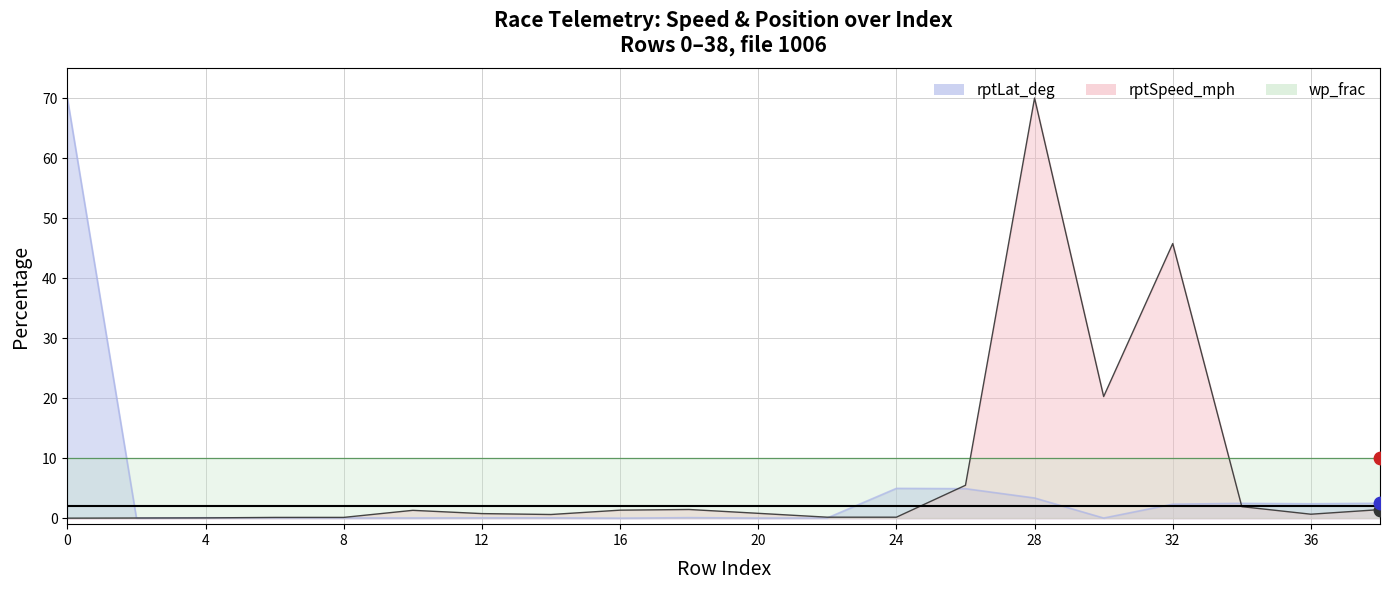

Which series contains the highest Y value?

rptSpeed_mph